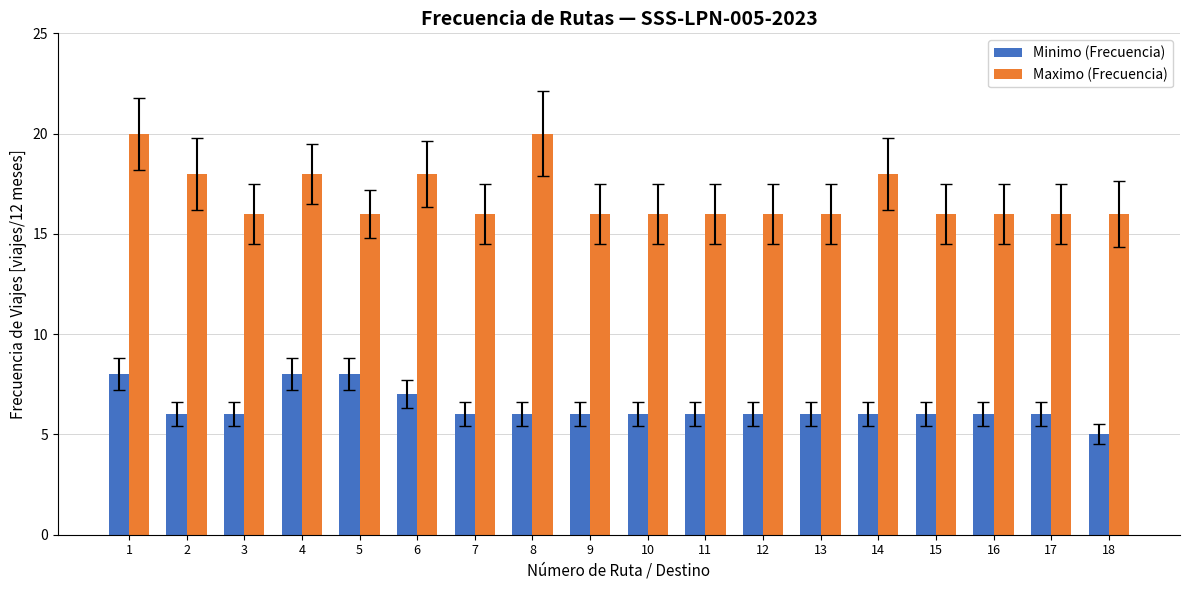

Reading right to left, extract all data points from this chart.

Minimo (Frecuencia): 5	6	6	6	6	6	6	6	6	6	6	6	7	8	8	6	6	8
Maximo (Frecuencia): 16	16	16	16	18	16	16	16	16	16	20	16	18	16	18	16	18	20